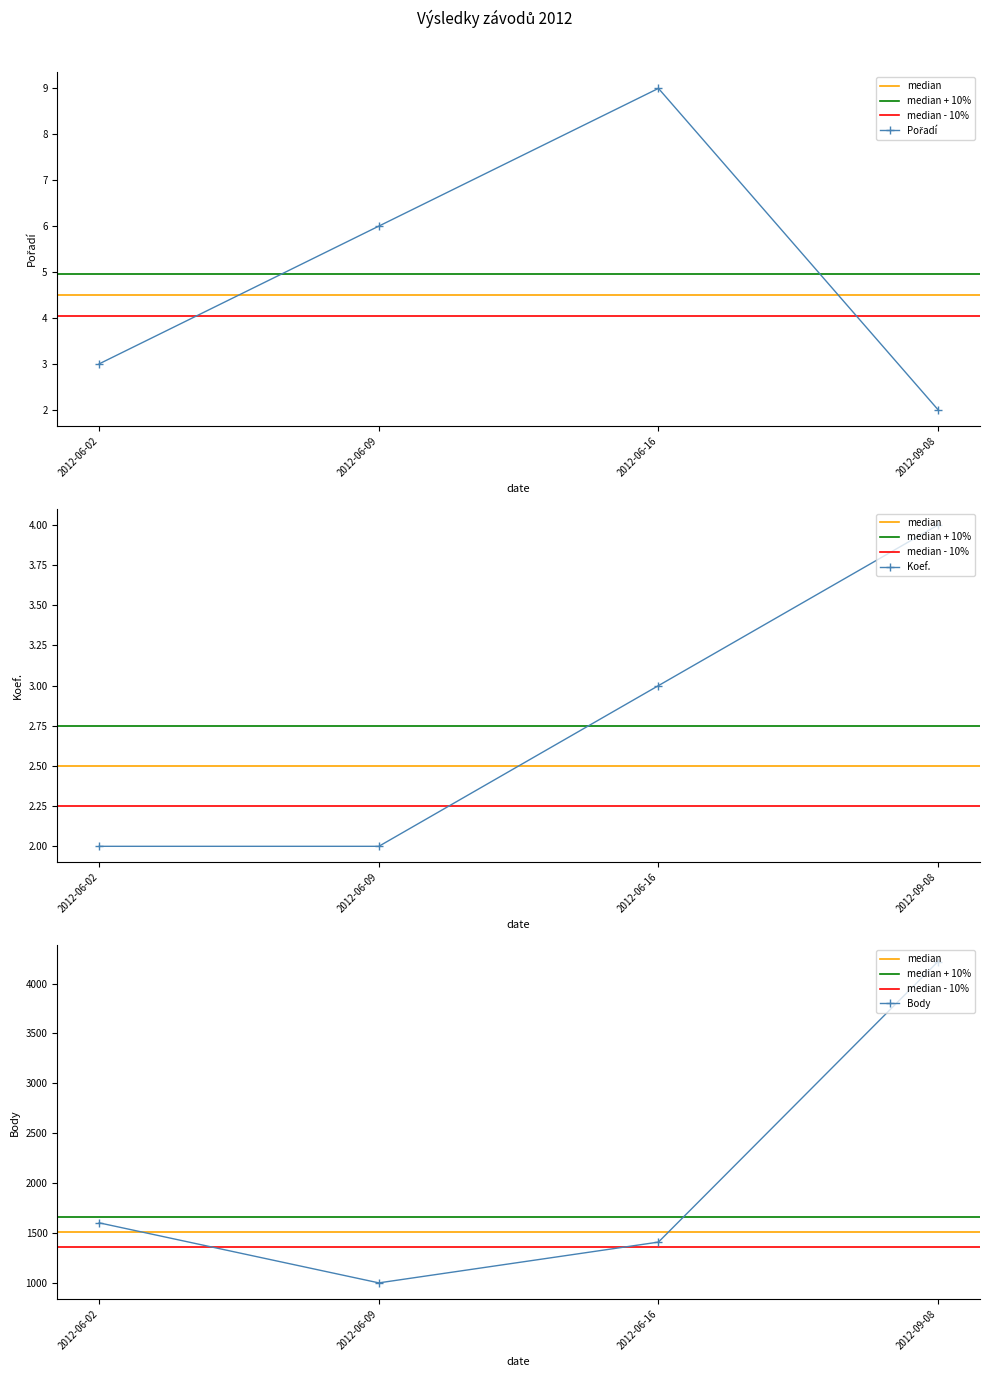

List the series in order of their peak value, highest first.

Body, Pořadí, Koef.